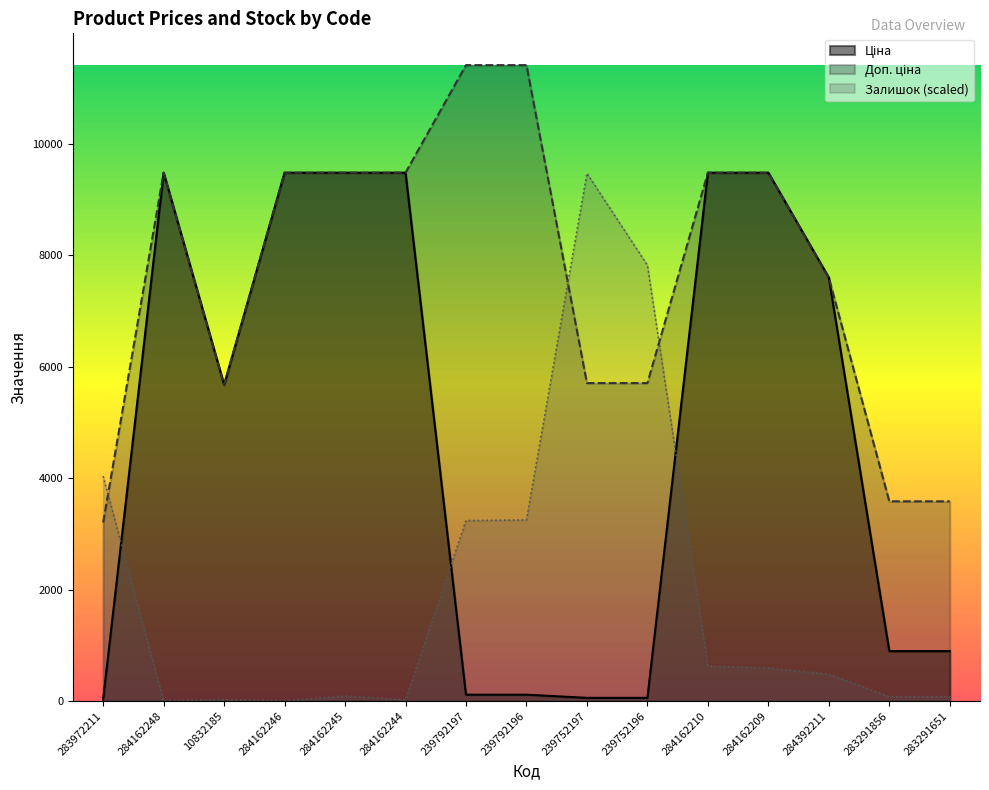

What is the difference between the highest and lowest values at 284162210?

8852.5